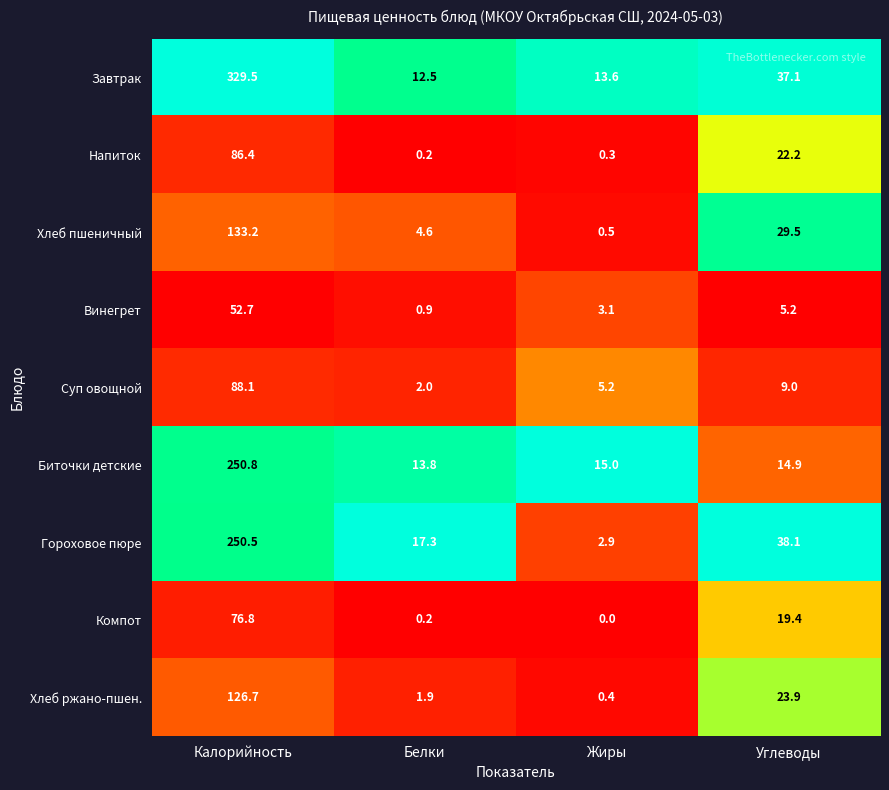

List the series in order of their peak value, lowest first.

Винегрет, Компот, Напиток, Суп овощной, Хлеб ржано-пшен., Хлеб пшеничный, Гороховое пюре, Биточки детские, Завтрак